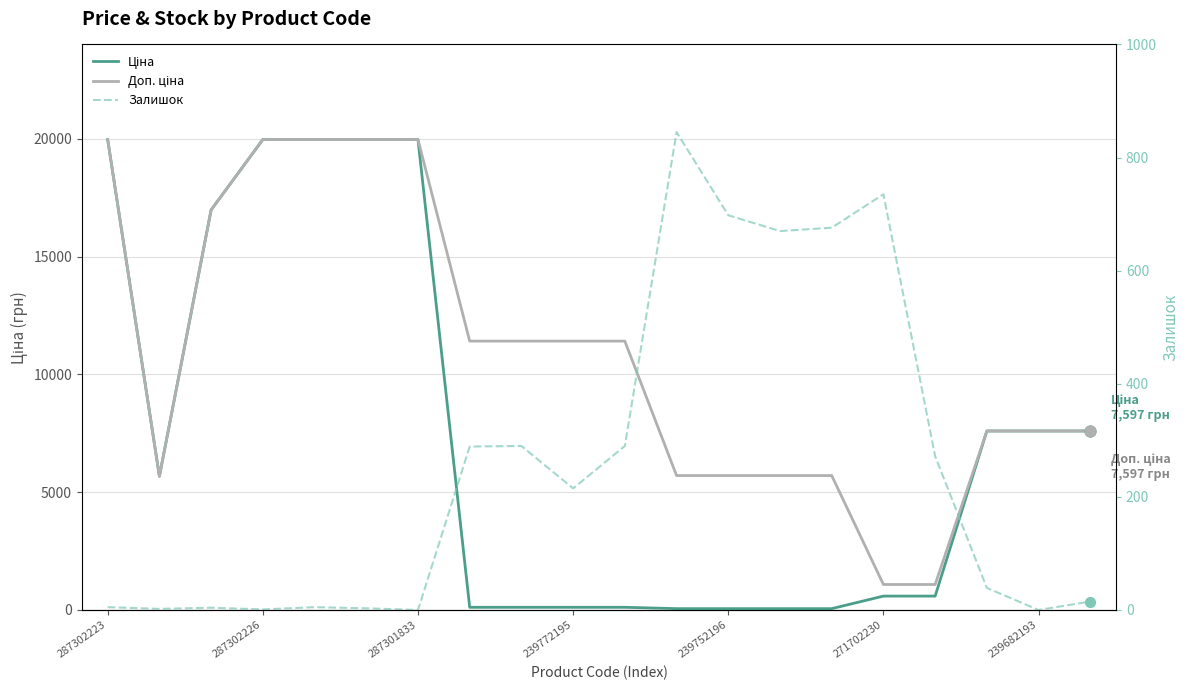

At how many categories does at least one series exceed 9467?

10